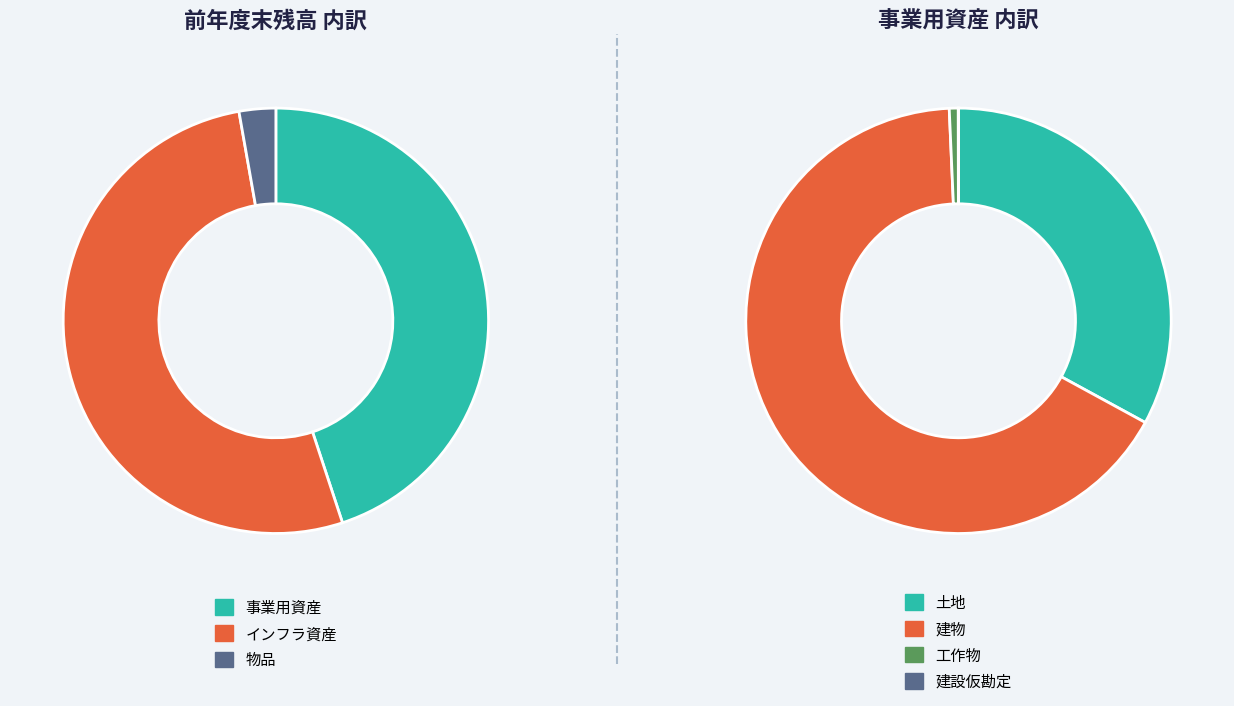

Is there a majority slice in this chart?

Yes